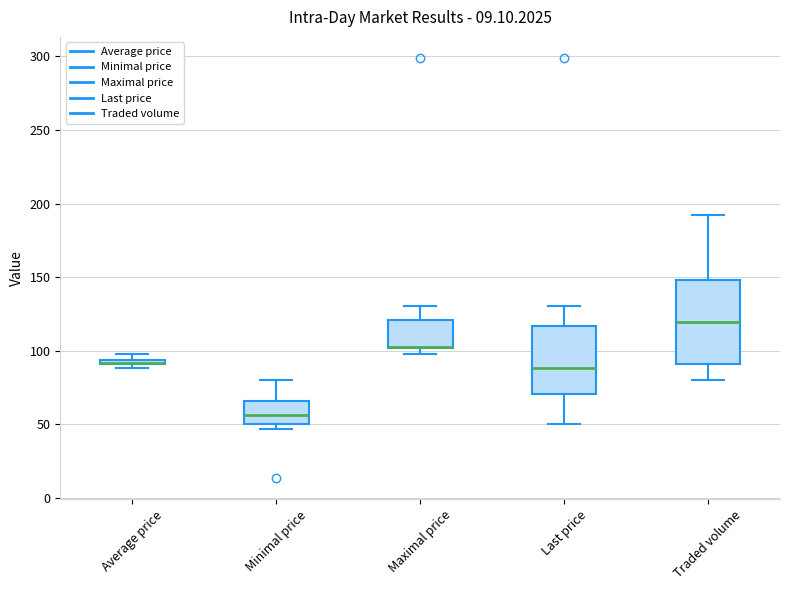

Comparing the boxes themselves (not the whiskers), which one is the tallest?

Traded volume